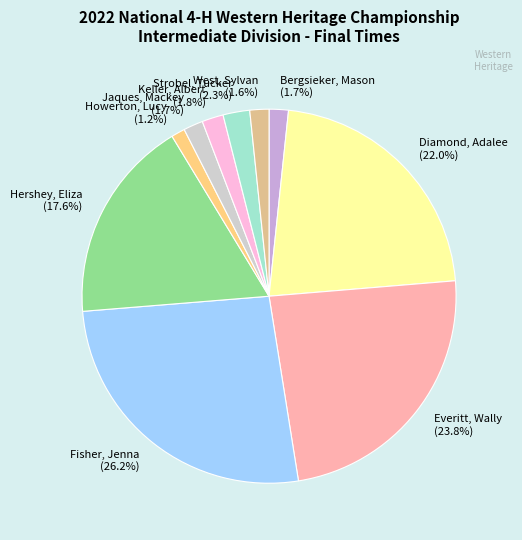

How many slices are in this pie chart?

10